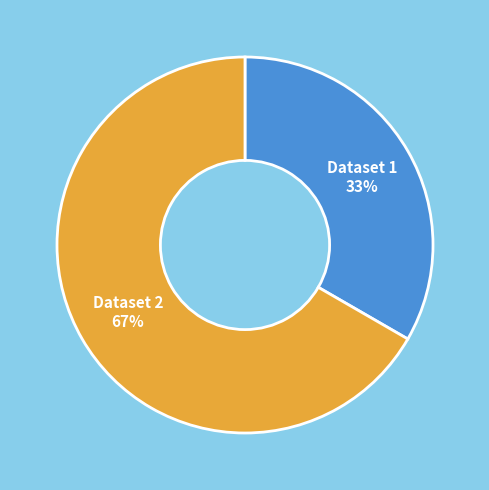

What is the largest slice in the pie chart?

Dataset 2